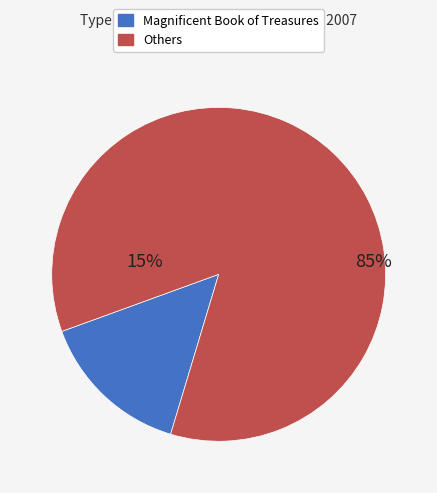

True or false: Nasreen's Secret School accounts for 11% of the total.

False